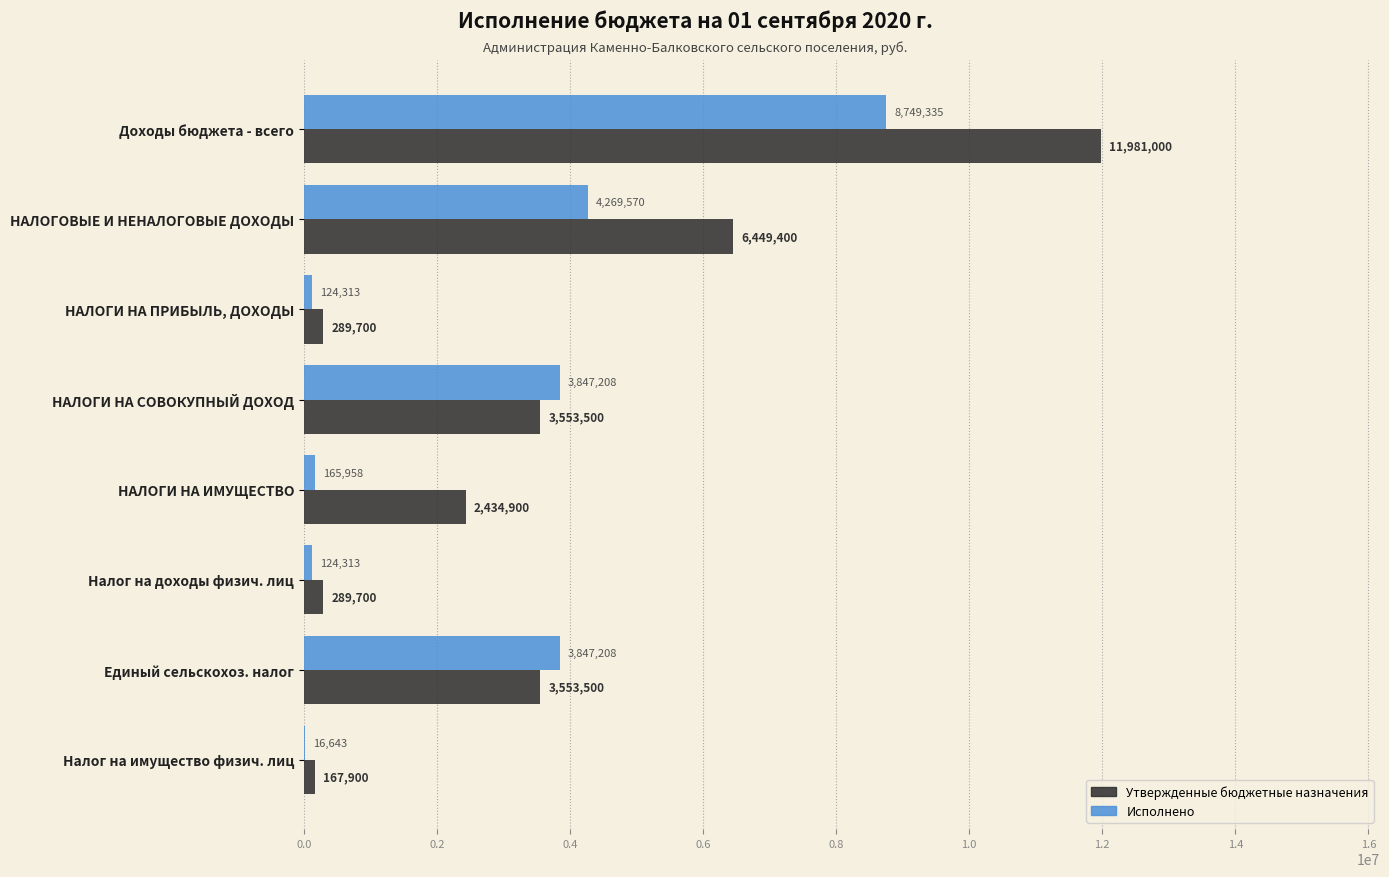

What value does the Утвержденные бюджетные назначения series have at НАЛОГИ НА СОВОКУПНЫЙ ДОХОД?

3553500.0